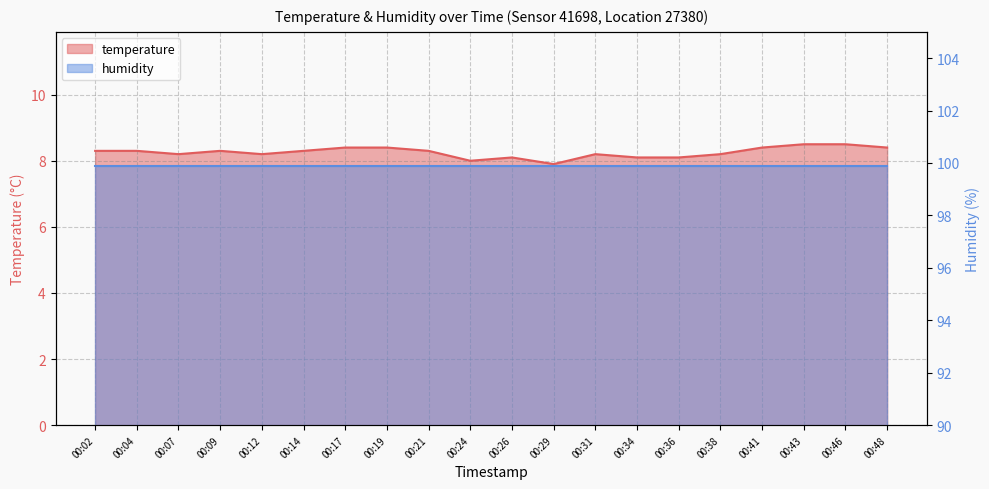

Where is the data nearest to the value 8?

00:24